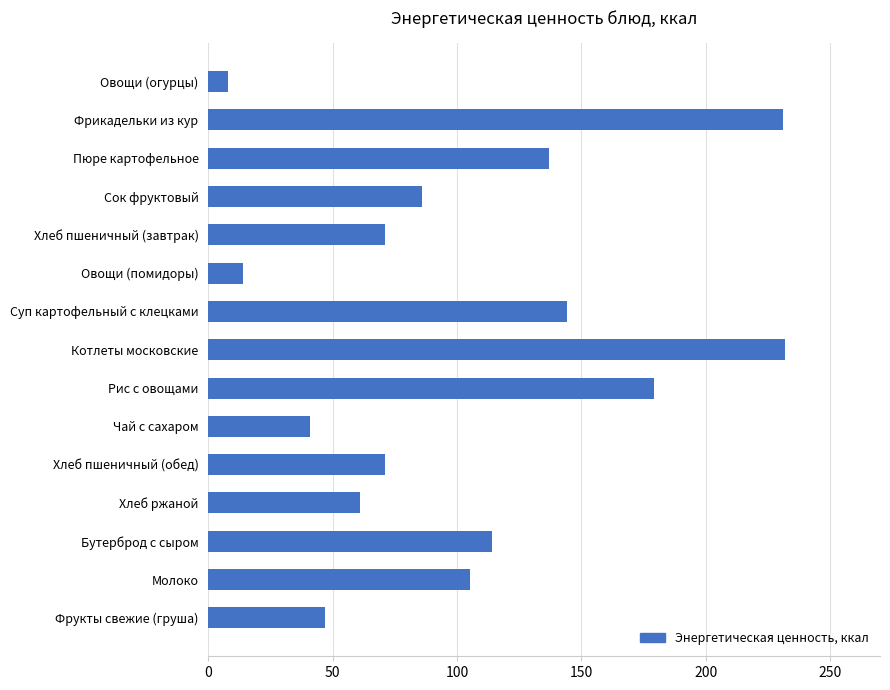

Does the chart contain any negative values?

No